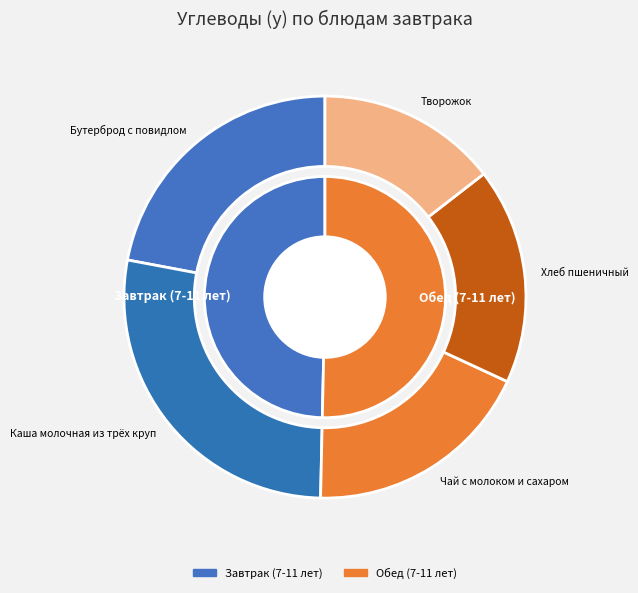

How many slices are in this pie chart?

6